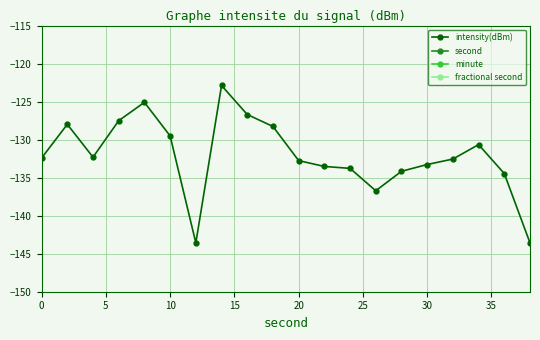

What is the minimum value shown in the chart?

-143.6